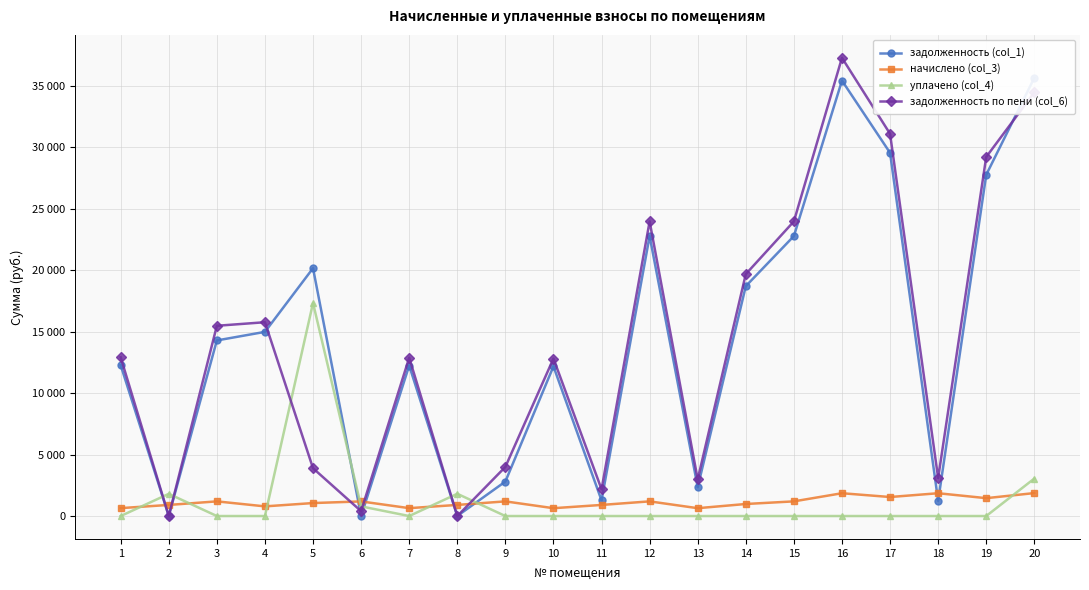

Rank the categories by начислено (col_3) value from highest to lowest.

20, 16, 18, 17, 19, 3, 12, 15, 9, 6, 5, 14, 8, 2, 11, 4, 1, 7, 10, 13